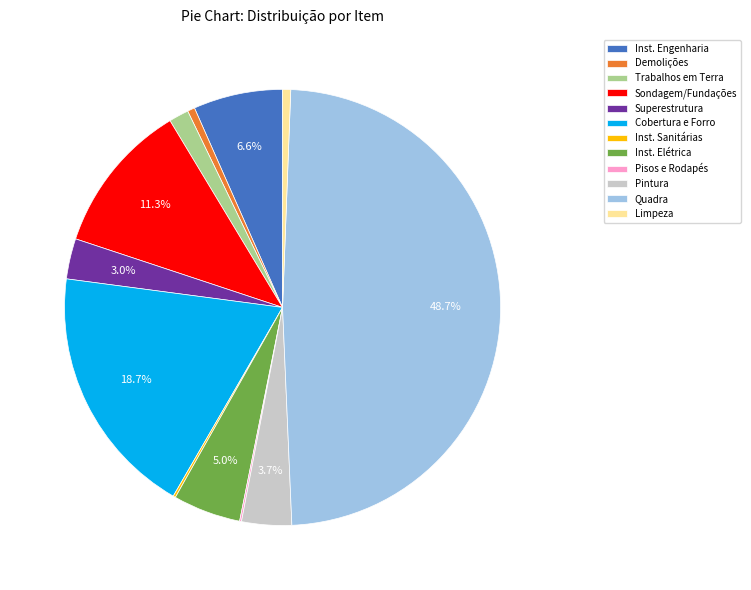

Is there a majority slice in this chart?

No